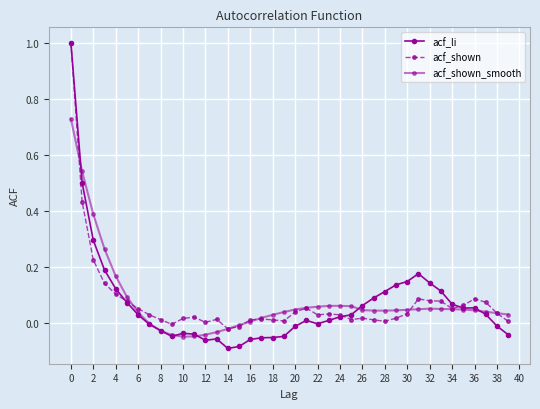

How many distinct data groups are displayed?

3